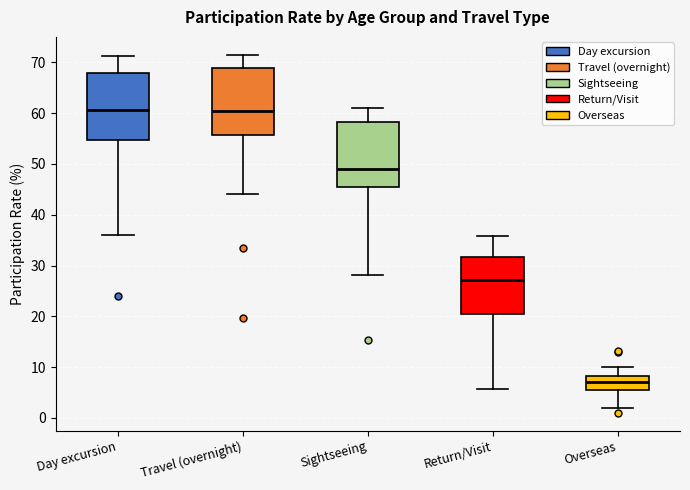

Reading left to right, read every box against the y-axis: the position of its median line, the range the box covers, and the ends of its whiskers. The values are not printed on the chart, so give them approximately, as read against the axis.

Day excursion: median 61, box 55 to 68, whiskers 36 to 71
Travel (overnight): median 60, box 56 to 69, whiskers 44 to 72
Sightseeing: median 49, box 45 to 58, whiskers 28 to 61
Return/Visit: median 27, box 20 to 32, whiskers 6 to 36
Overseas: median 7, box 6 to 8, whiskers 2 to 10